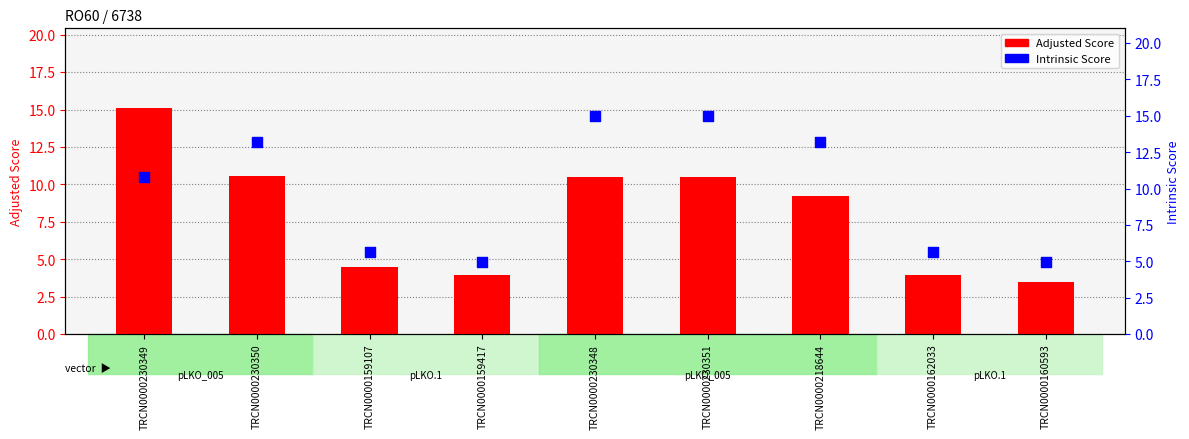

Is the value of Adjusted Score at TRCN0000230350 greater than the value of Intrinsic Score at TRCN0000160593?

Yes